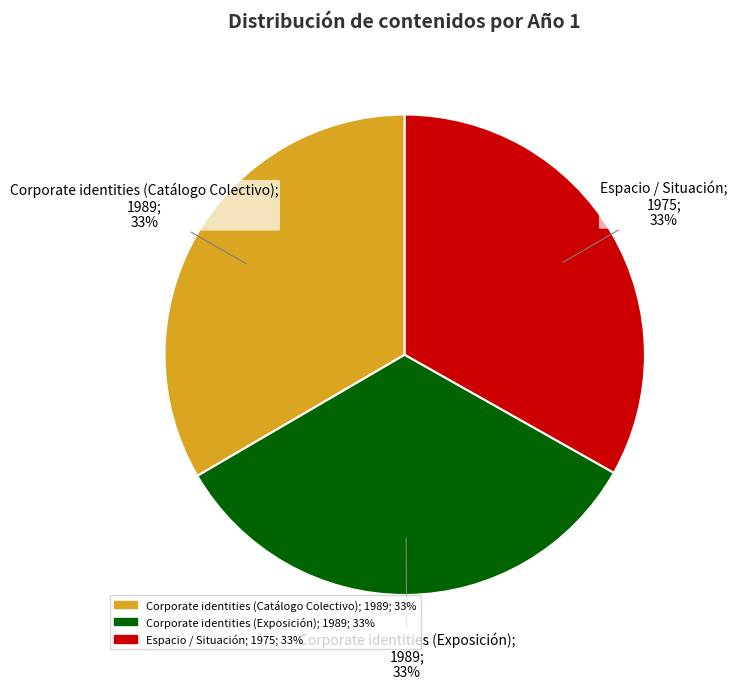

What is the ratio of the value at Corporate identities (Exposición) to the value at Espacio / Situación?

1.0